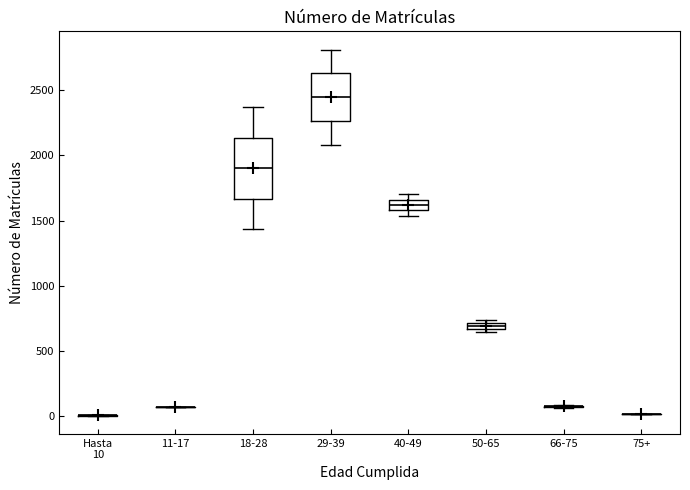

Comparing the boxes themselves (not the whiskers), which one is the tallest?

18-28